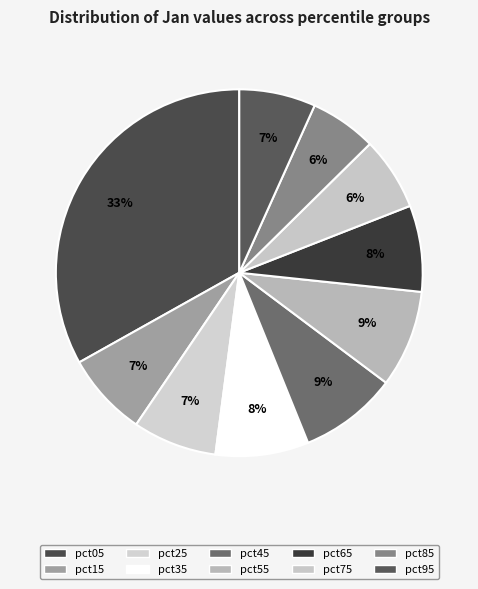

Is pct15 the majority of the pie?

No